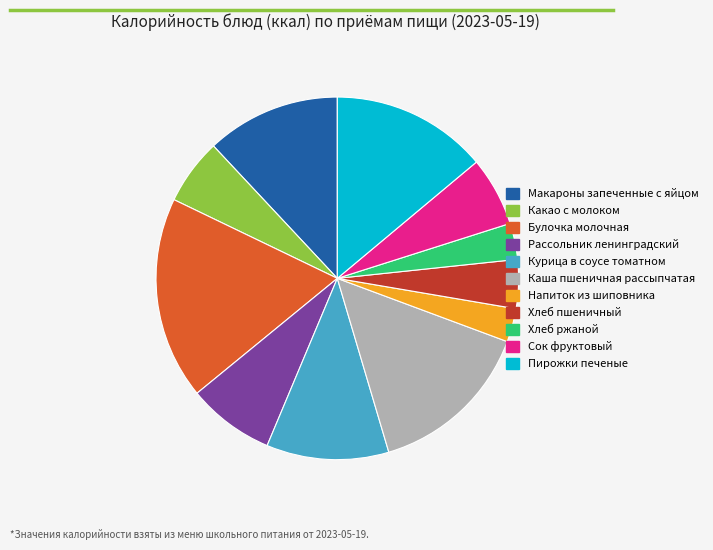

Which slice is the largest?

Булочка молочная